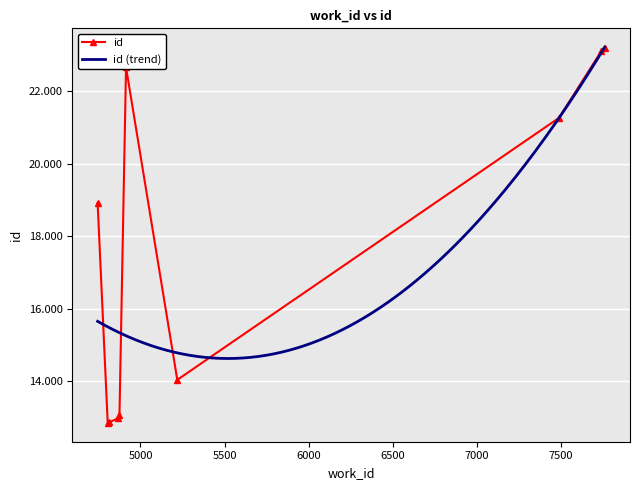

What is the difference between the second highest and minimum values in the id series?

10255